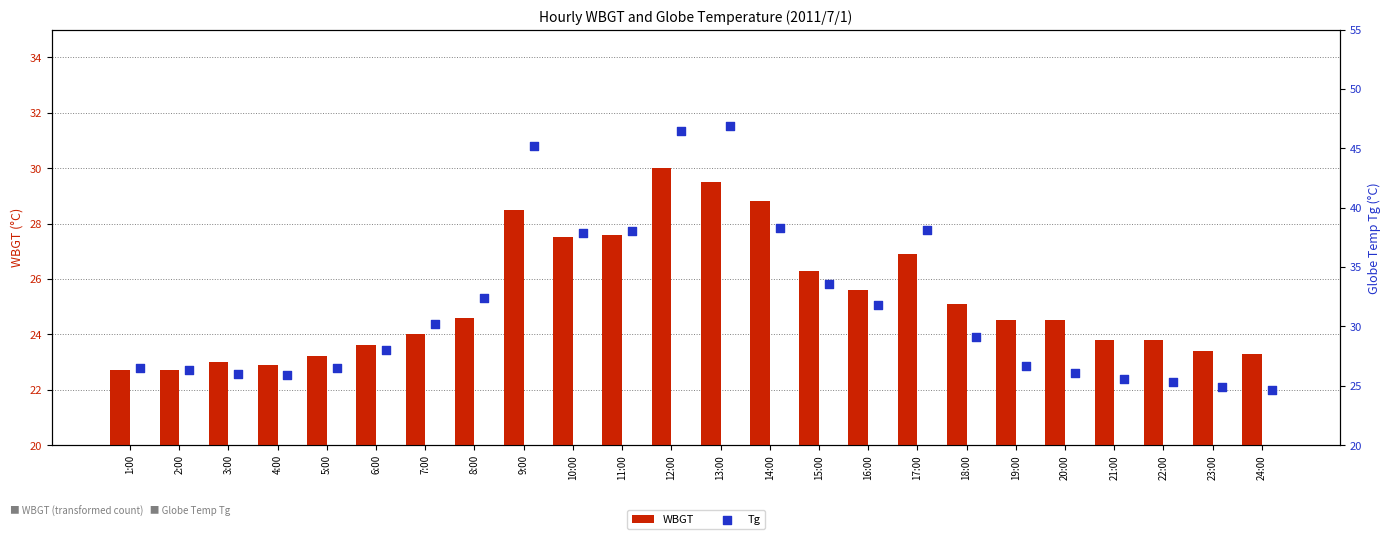

Which series reaches the minimum Y coordinate?

WBGT